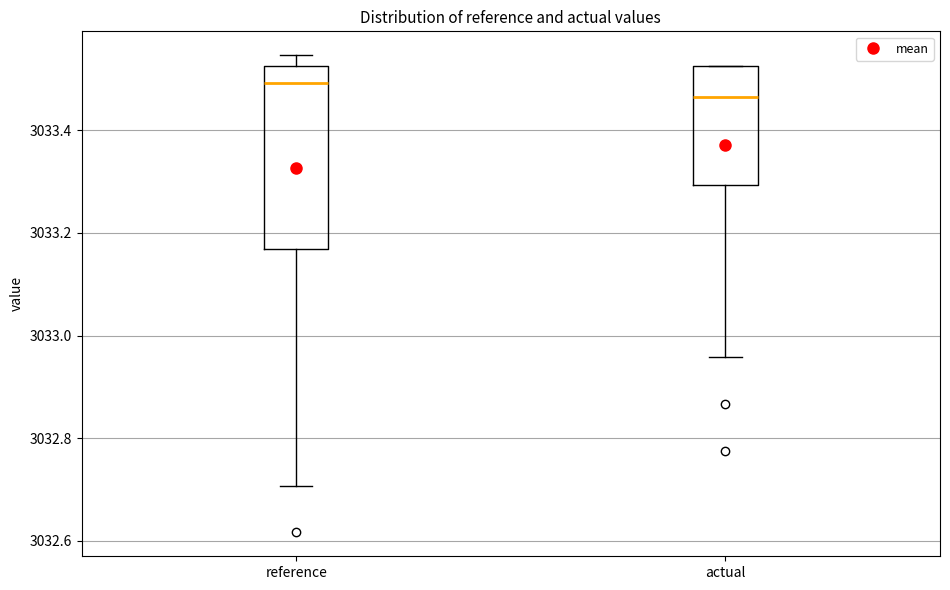

Which box's median line is the lowest?

actual